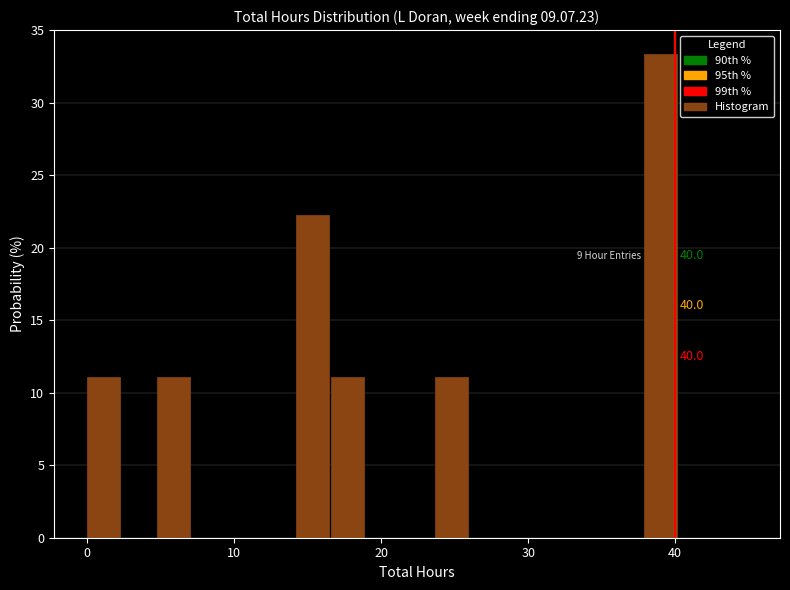

Read against the x-axis, roughly where is the centre of the tallest bar?

39